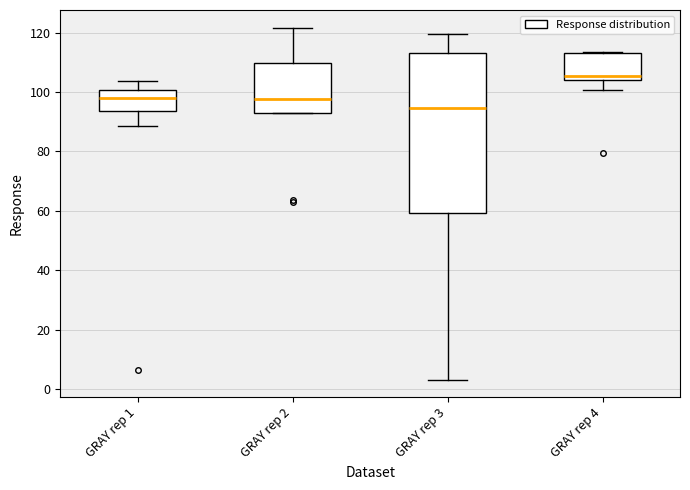

Which box has the highest median line?

GRAY rep 4